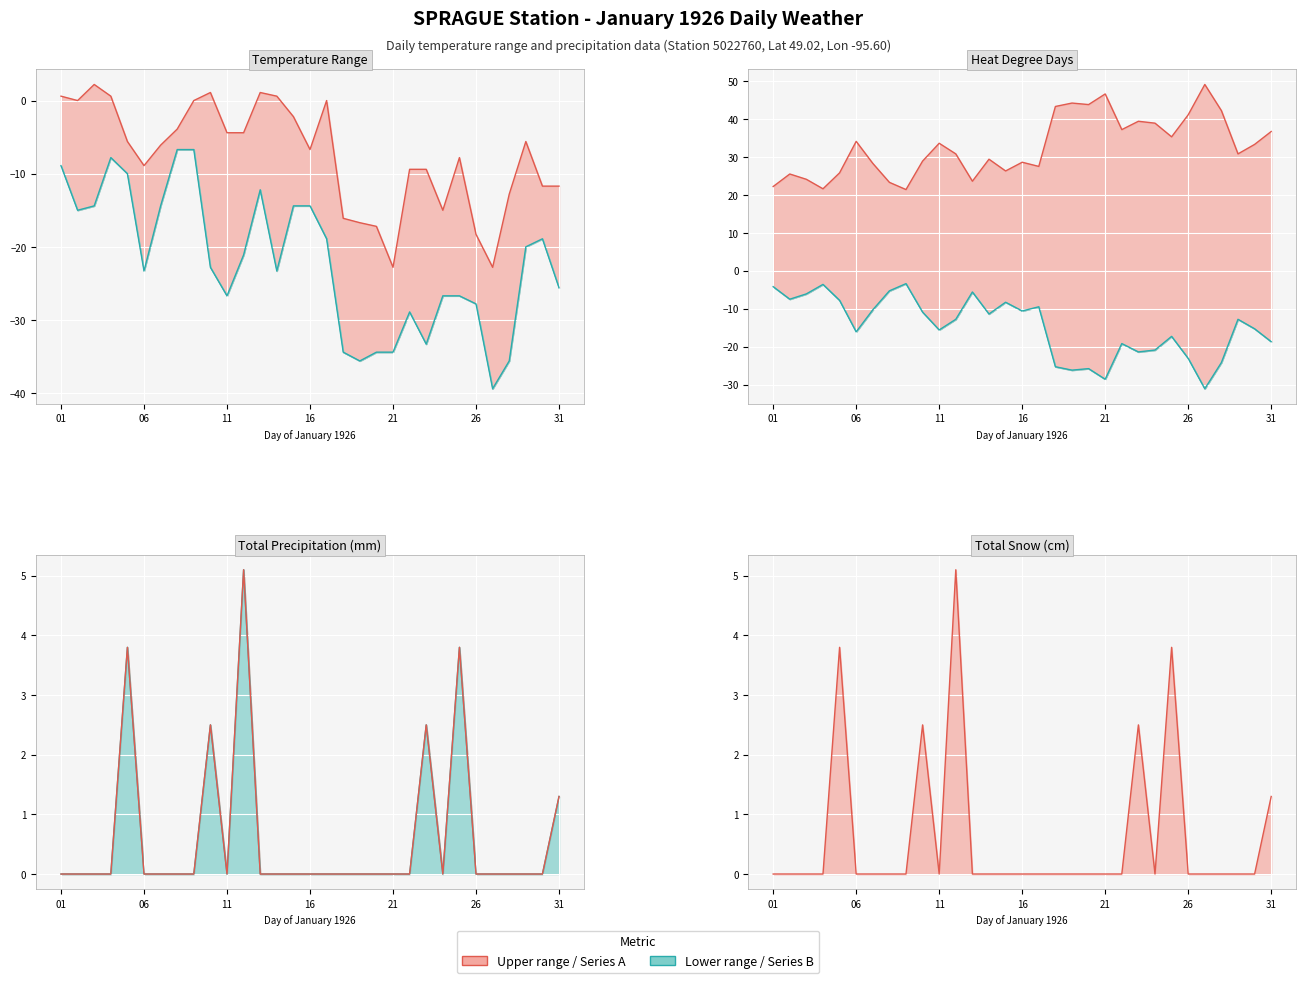

Is it true that Total Precip (mm) line equals 6.6 at 21?

False